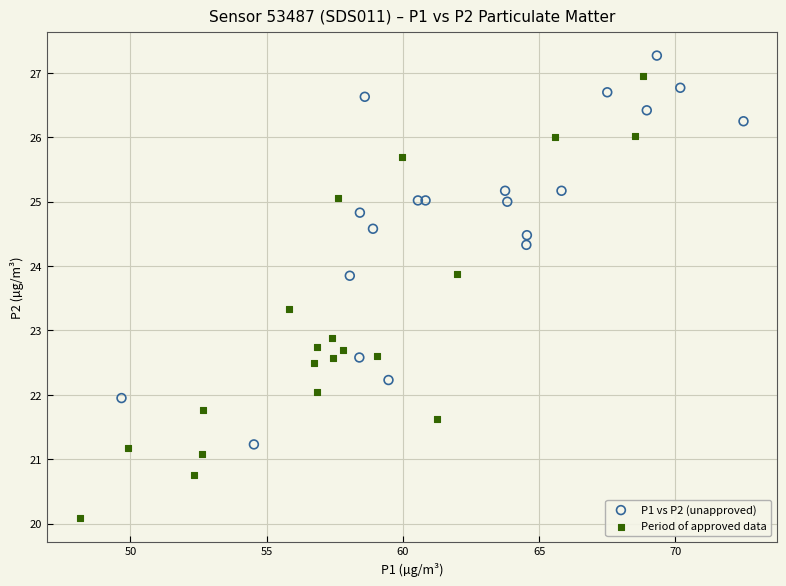

Which series has the largest Y range (max minus min)?

Period of approved data